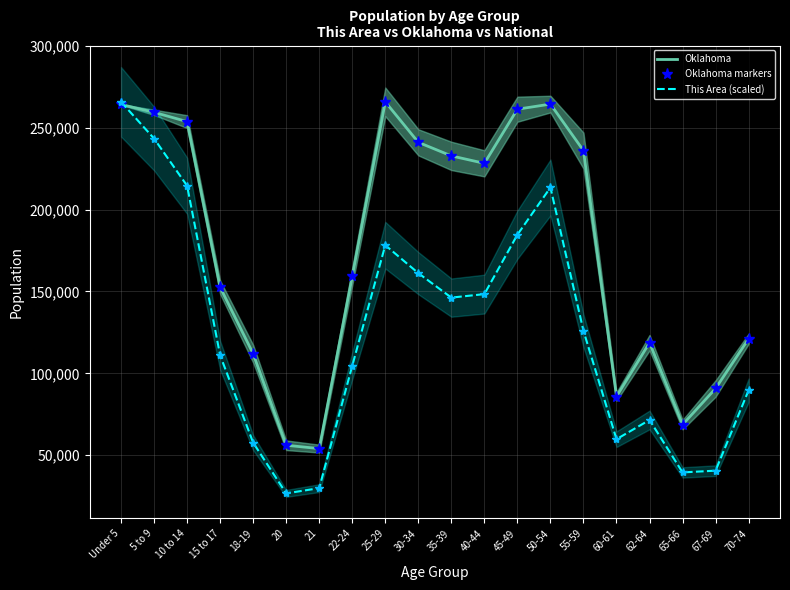

True or false: Oklahoma markers and Oklahoma cross at least once.

False